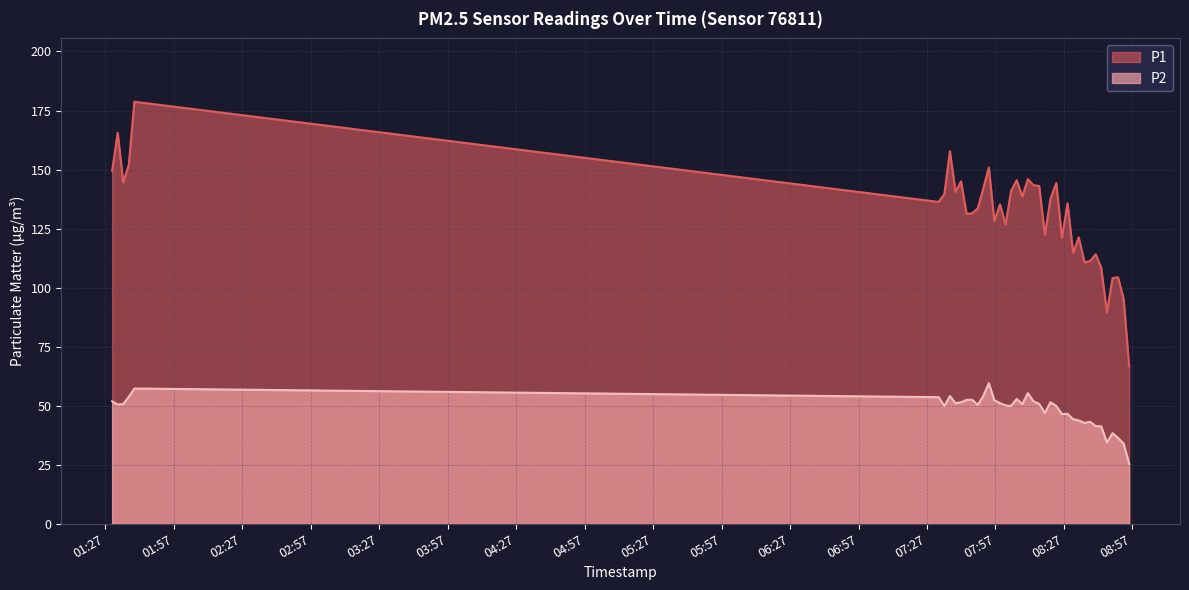

Which series has the widest spread of values?

P1